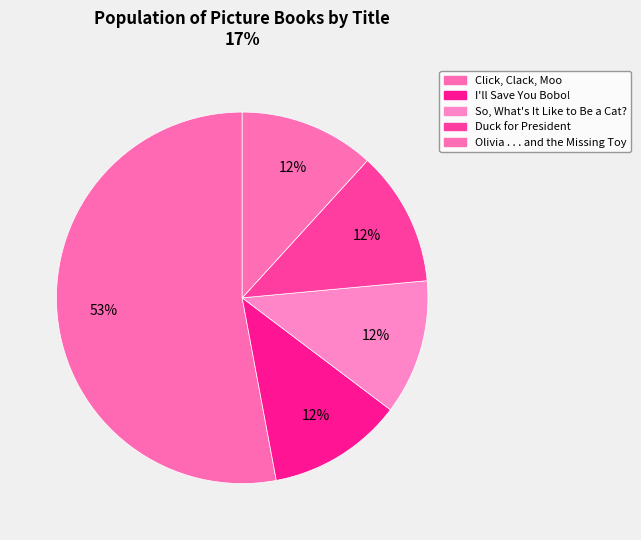

To the nearest percent, what is the difference between the largest and smallest slice percentages?

41%